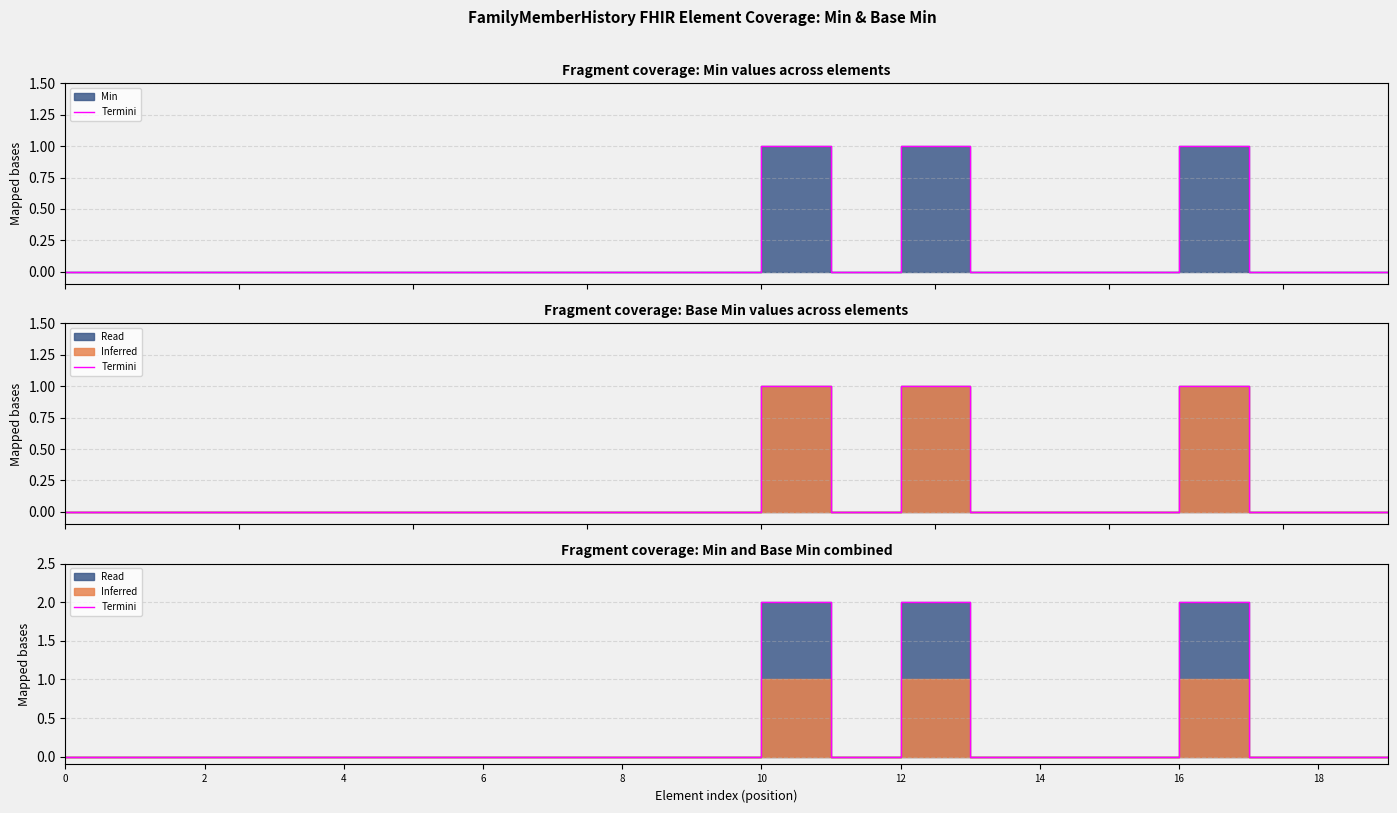

The chart shows a value of 1 at 11. True or false?

False